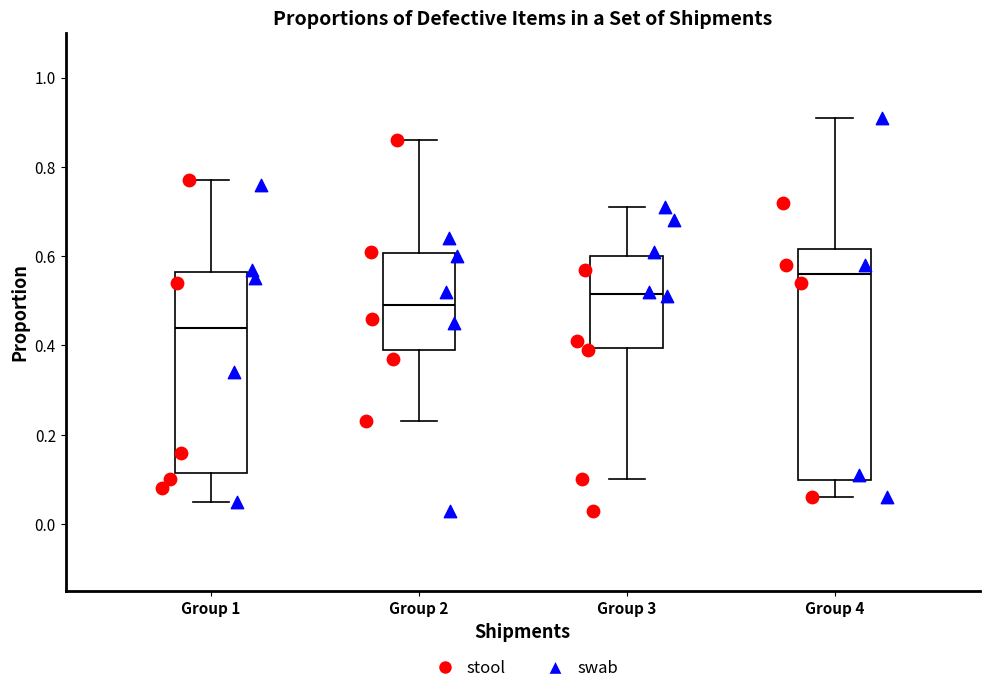

Which box's median line is the highest?

Group 4